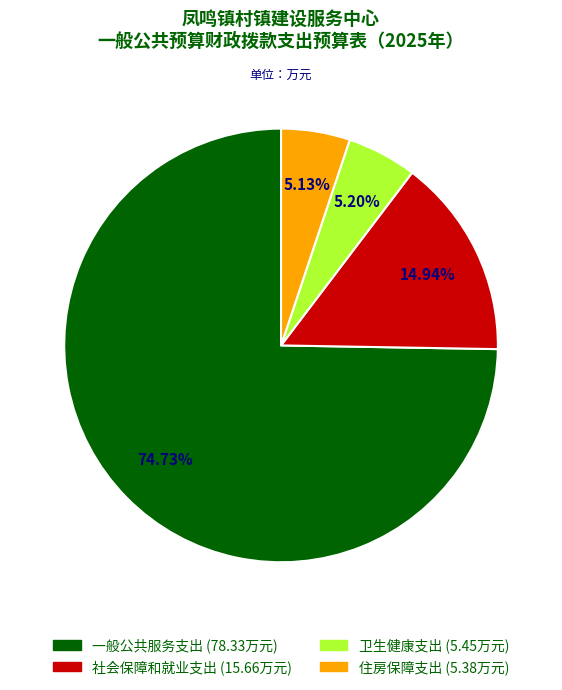

Is it true that 社会保障和就业支出 is 25% of the pie?

False